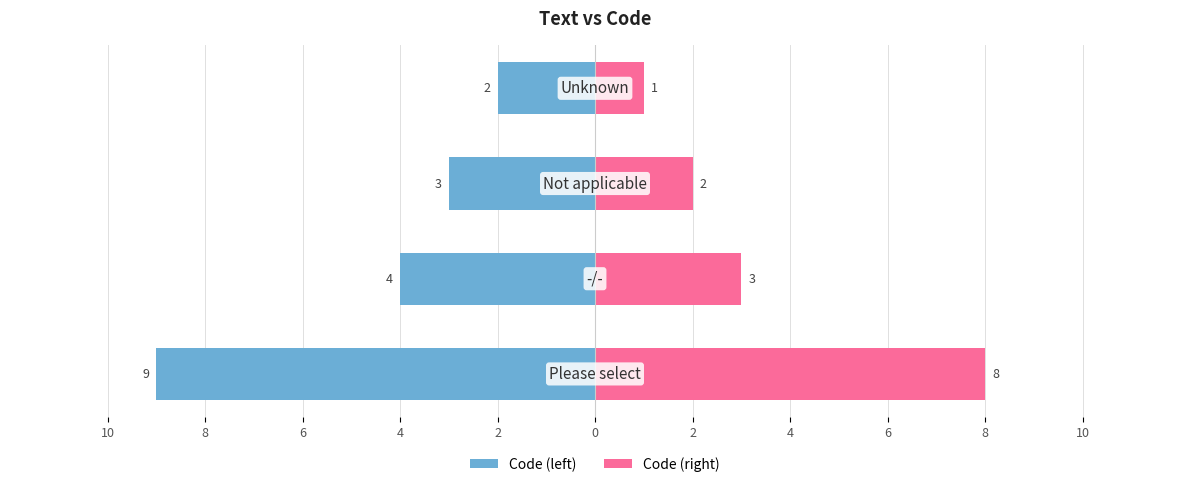

The Code (left) series shows -2 at 4. True or false?

True